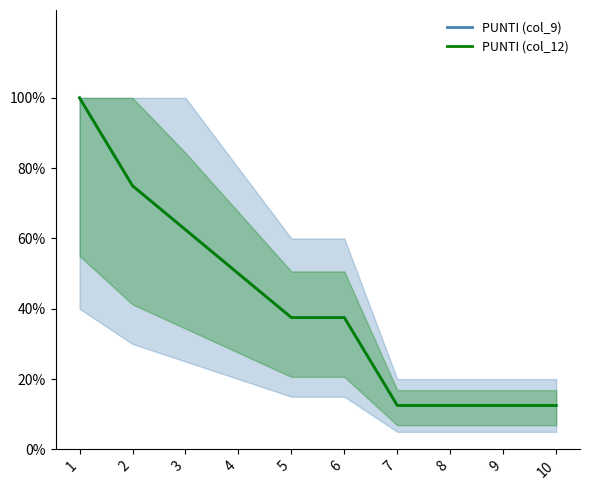

True or false: PUNTI (col_12) has a value of 6 at 4.

False